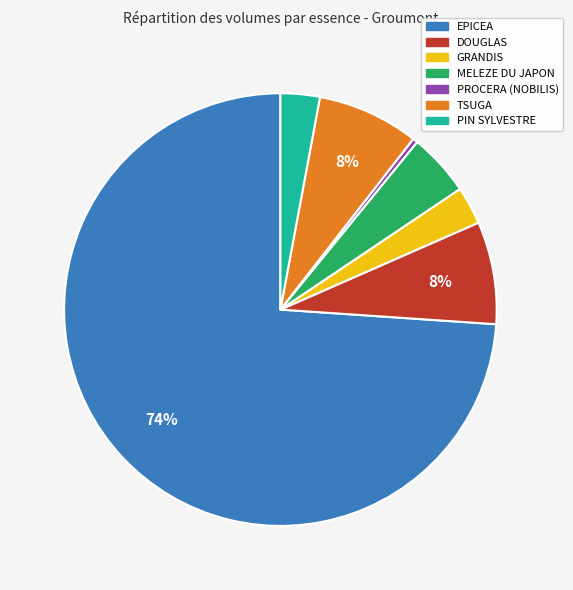

To the nearest percent, what is the average slice percentage?

14%